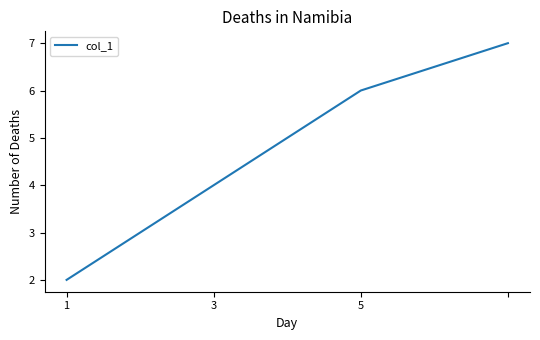

What is the difference between the maximum and minimum values?

5